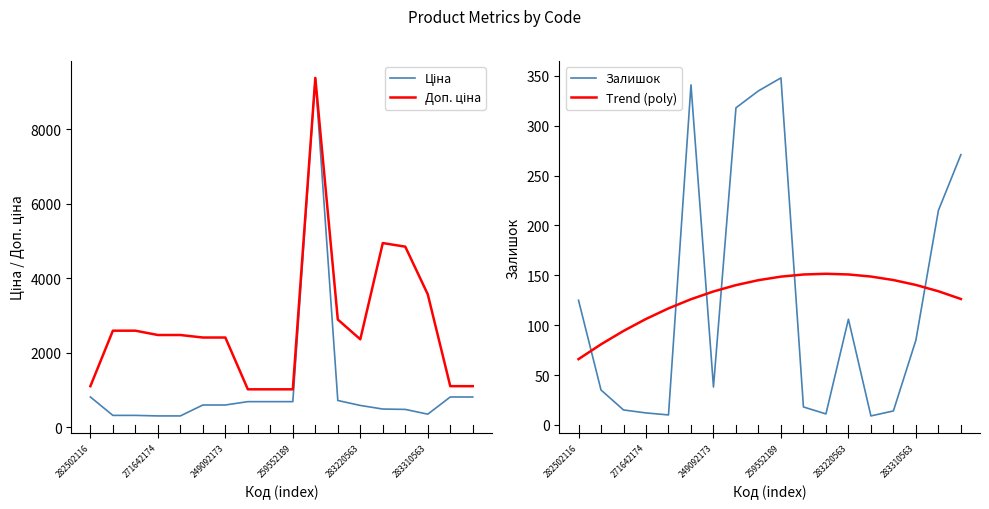

Is it true that Залишок equals 598.4 at 259552189?

False